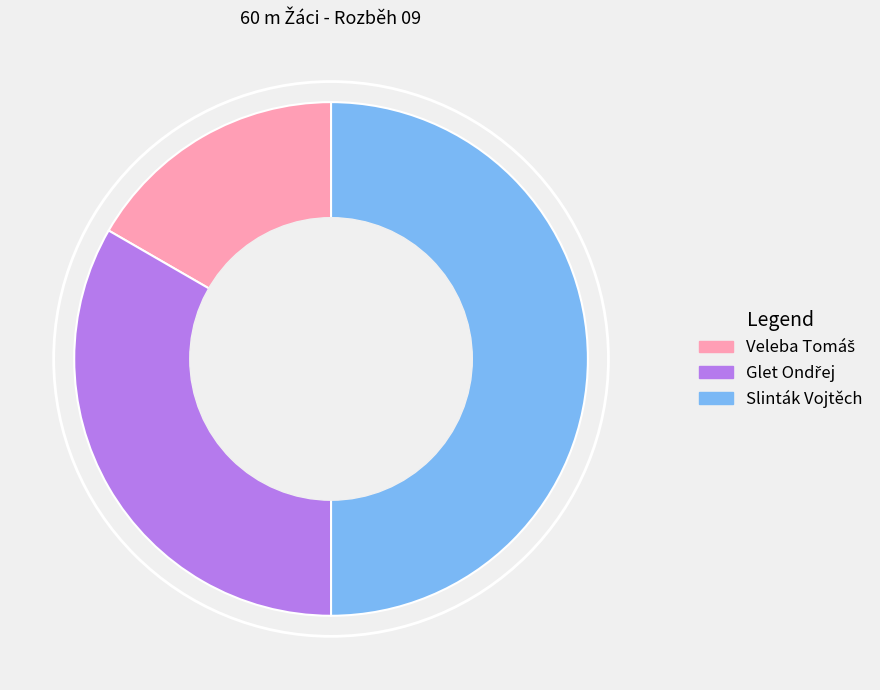

Which category has the biggest portion of the pie?

Slinták Vojtěch